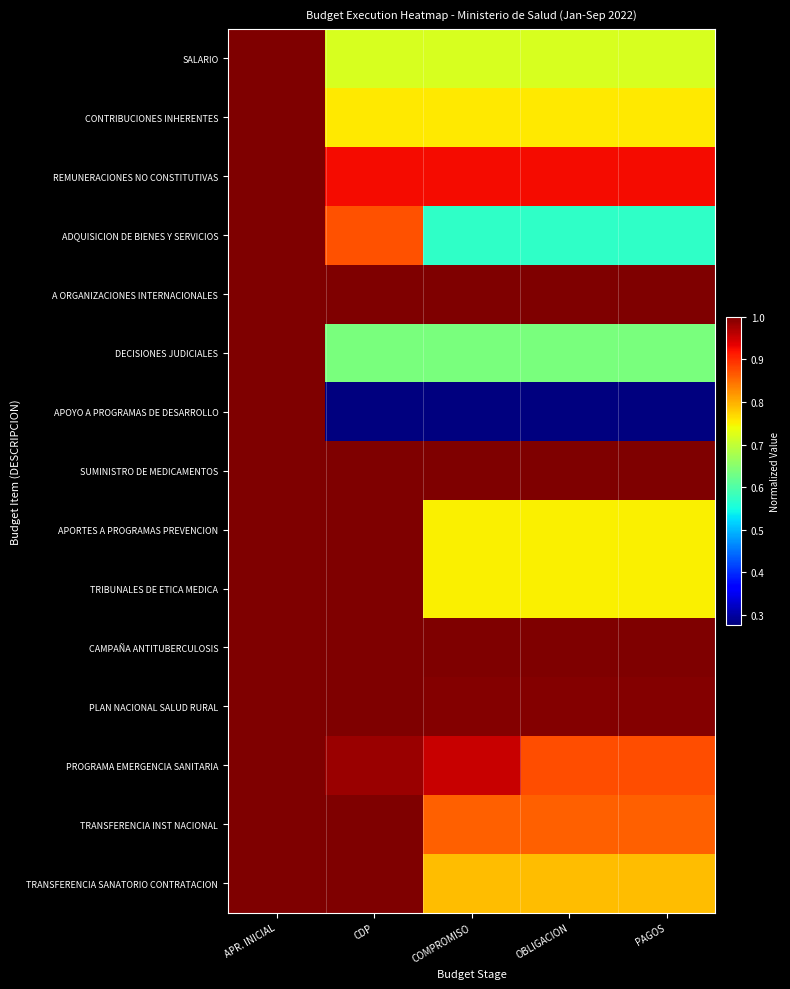

How many distinct data groups are displayed?

15